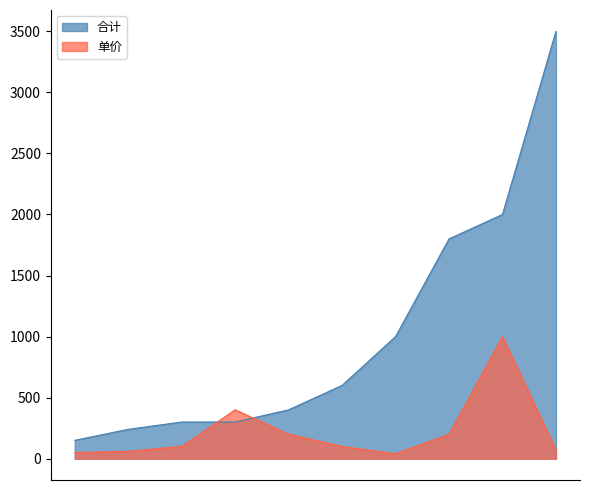

Count the number of categories in the chart.

10